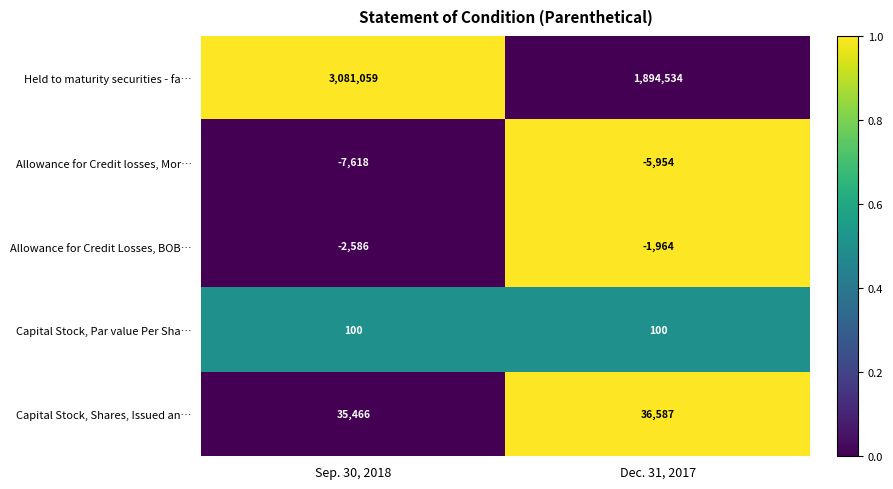

What is the spread (max minus min) of values at Dec. 31, 2017?

1900488